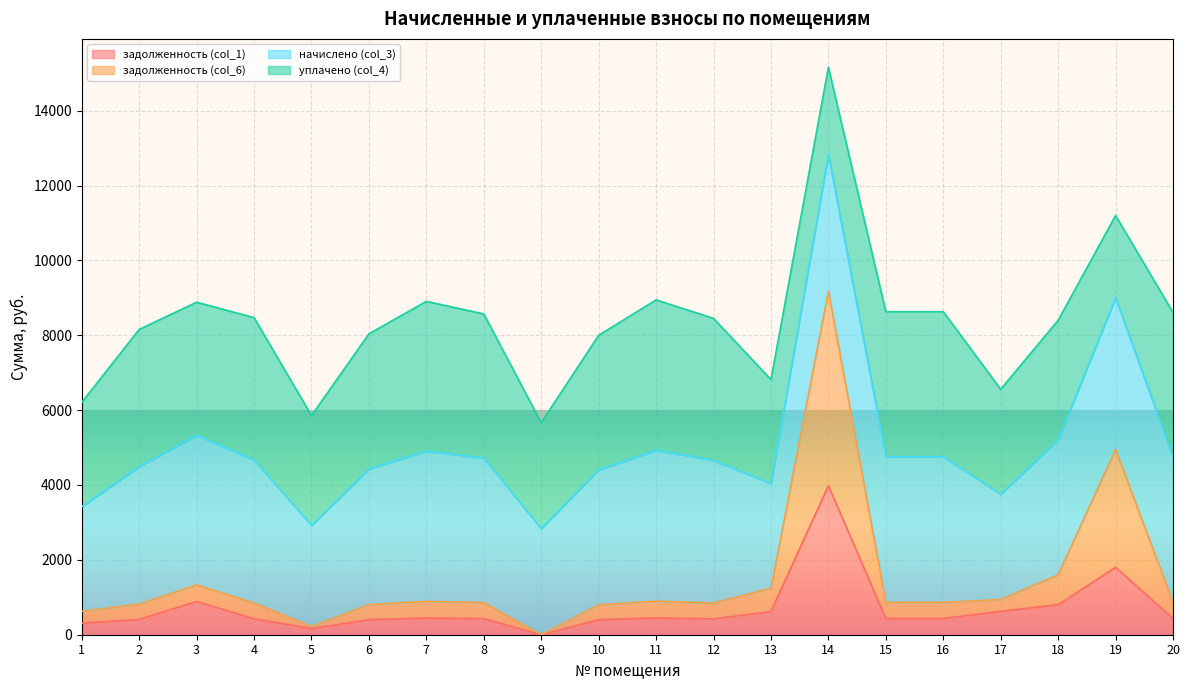

Is the value of задолженность (col_6) at 1 greater than the value of задолженность (col_1) at 2?

Yes